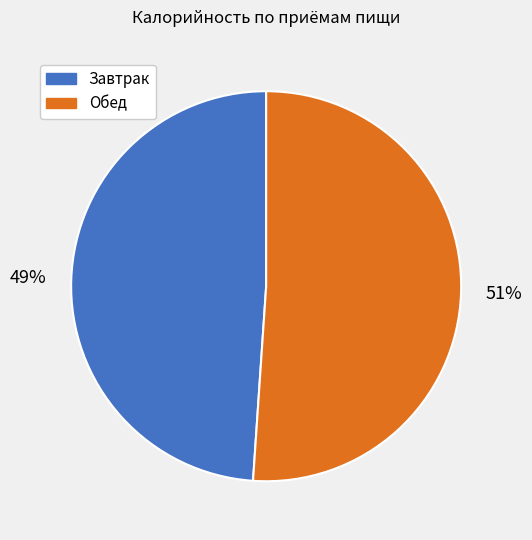

Between Завтрак and Обед, which is larger?

Обед